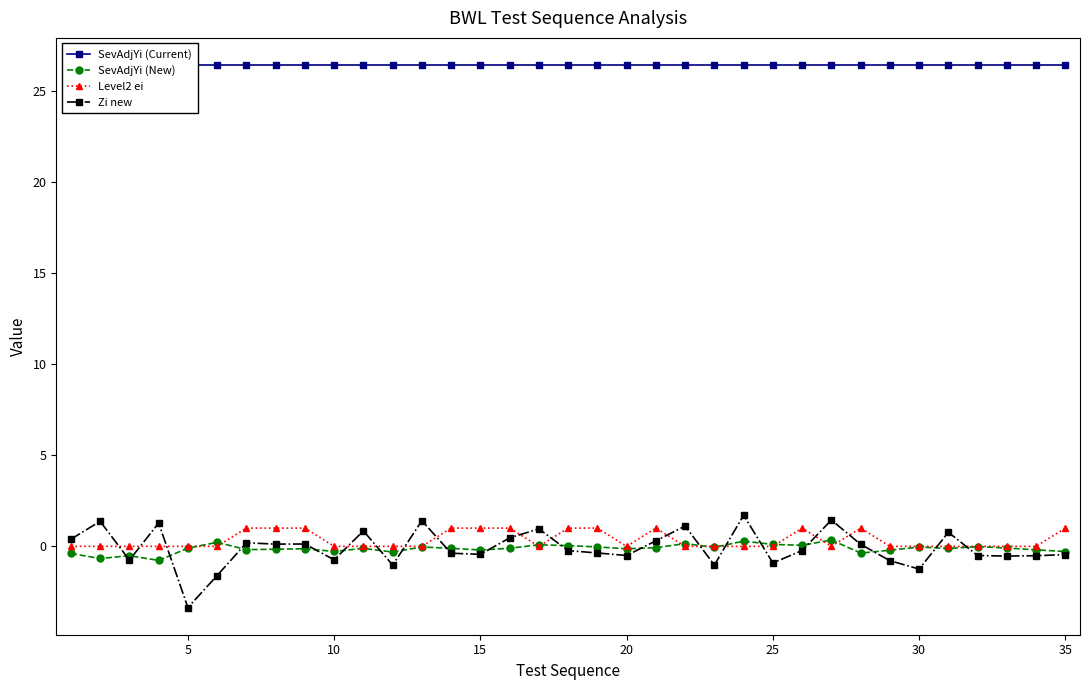

Reading right to left, list all the values displayed in this chart.

SevAdjYi (Current): 26.4	26.4	26.4	26.4	26.4	26.4	26.4	26.4	26.4	26.4	26.4	26.4	26.4	26.4	26.4	26.4	26.4	26.4	26.4	26.4	26.4	26.4	26.4	26.4	26.4	26.4	26.4	26.4	26.4	26.4	26.4	26.4	26.4	26.4	26.4
SevAdjYi (New): -0.3	-0.2	-0.1	-0.0	-0.1	-0.0	-0.2	-0.4	0.3	0.1	0.1	0.3	-0.1	0.2	-0.1	-0.1	-0.0	0.0	0.1	-0.1	-0.2	-0.1	-0.0	-0.3	-0.1	-0.3	-0.1	-0.2	-0.2	0.2	-0.1	-0.8	-0.5	-0.7	-0.4
Level2 ei: 1.0	0.0	0.0	0.0	0.0	0.0	0.0	1.0	0.0	1.0	0.0	0.0	0.0	0.0	1.0	0.0	1.0	1.0	0.0	1.0	1.0	1.0	0.0	0.0	0.0	0.0	1.0	1.0	1.0	0.0	0.0	0.0	0.0	0.0	0.0
Zi new: -0.5	-0.5	-0.5	-0.5	0.8	-1.2	-0.8	0.1	1.4	-0.2	-0.9	1.7	-1.0	1.1	0.3	-0.5	-0.4	-0.2	1.0	0.5	-0.4	-0.4	1.4	-1.0	0.8	-0.7	0.1	0.1	0.2	-1.6	-3.4	1.3	-0.8	1.4	0.4